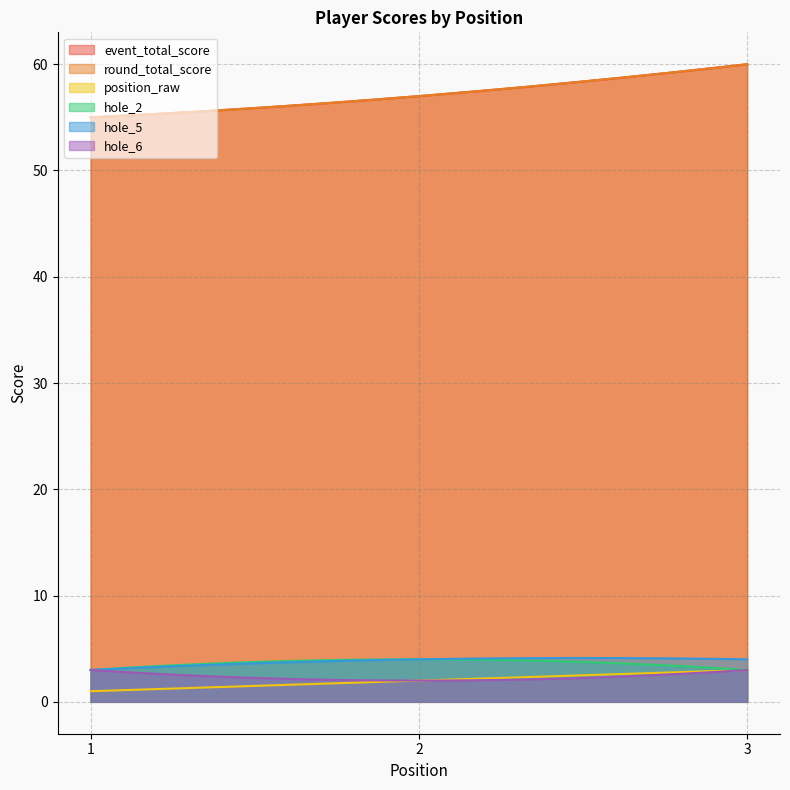

Between 1 and 3, which is larger?

3